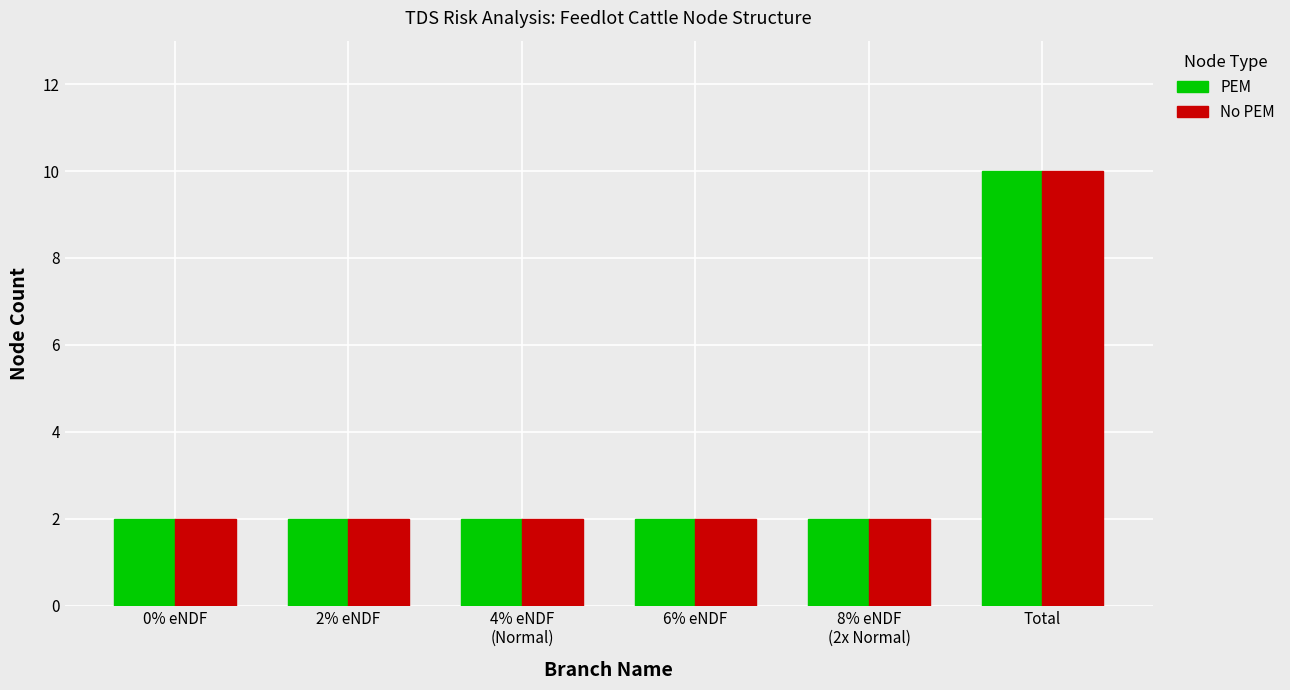

Reading left to right, extract all data points from this chart.

PEM: 0% eNDF=2	2% eNDF=2	4% eNDF
(Normal)=2	6% eNDF=2	8% eNDF
(2x Normal)=2	Total=10
No PEM: 0% eNDF=2	2% eNDF=2	4% eNDF
(Normal)=2	6% eNDF=2	8% eNDF
(2x Normal)=2	Total=10